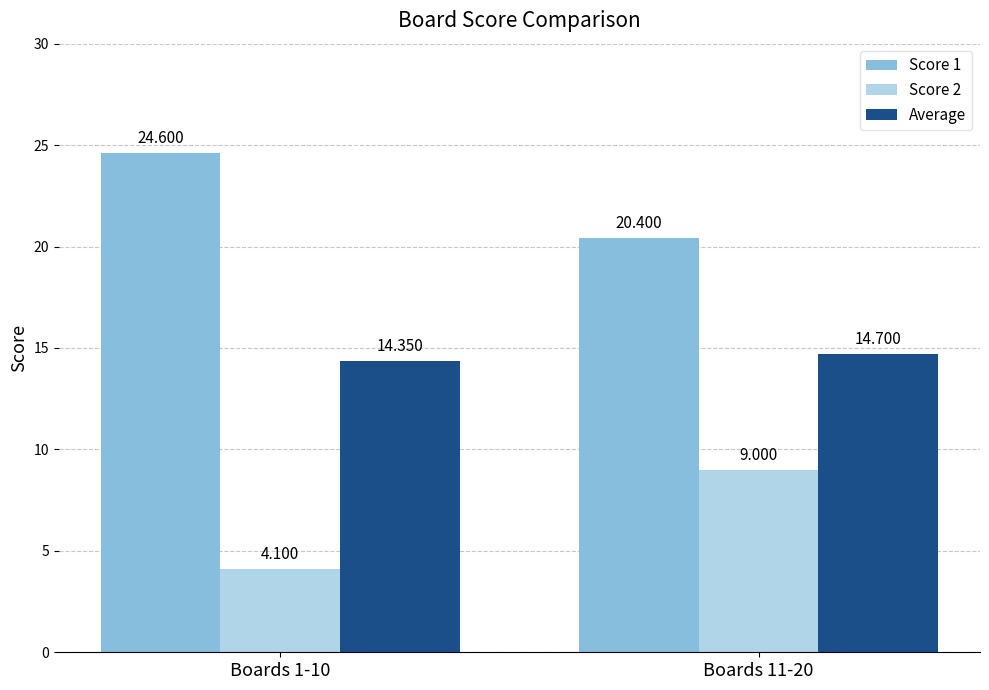

What value does the Score 1 series have at Boards 11-20?

20.4